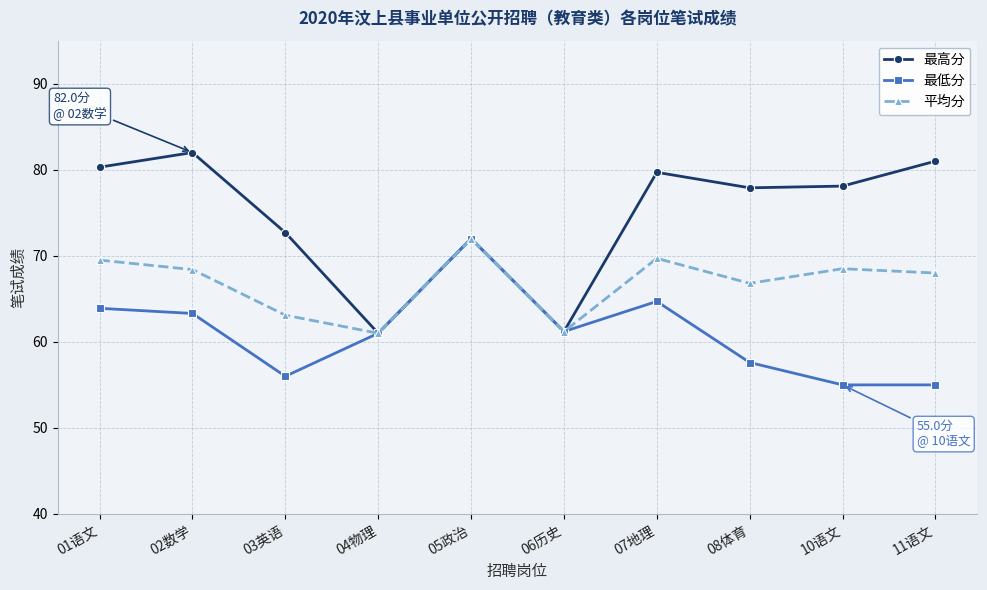

How many categories are shown in the chart?

10